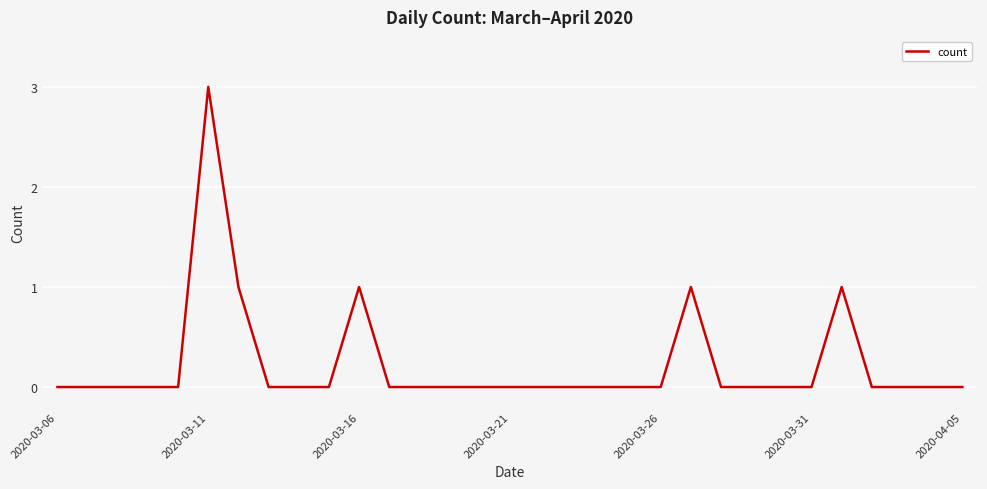

What is the maximum value shown in the chart?

3